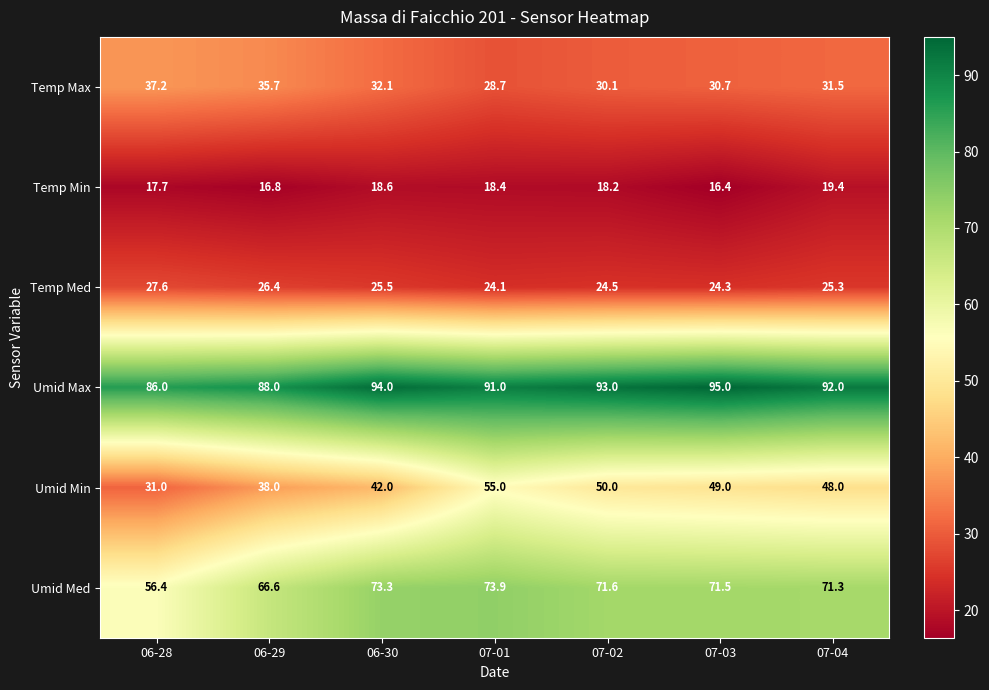

What is the difference between the maximum and minimum values in the Temp Min series?

3.0